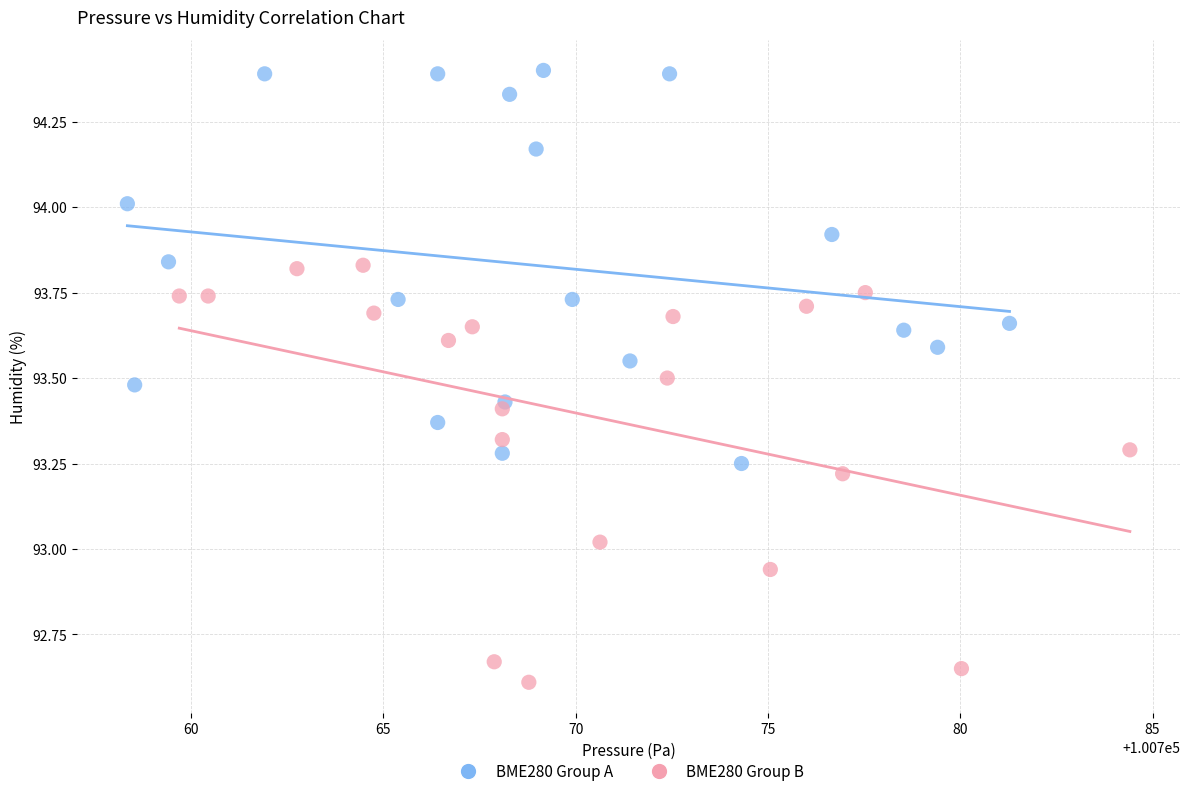

What are all the series names shown in the legend?

BME280 Group A, BME280 Group B